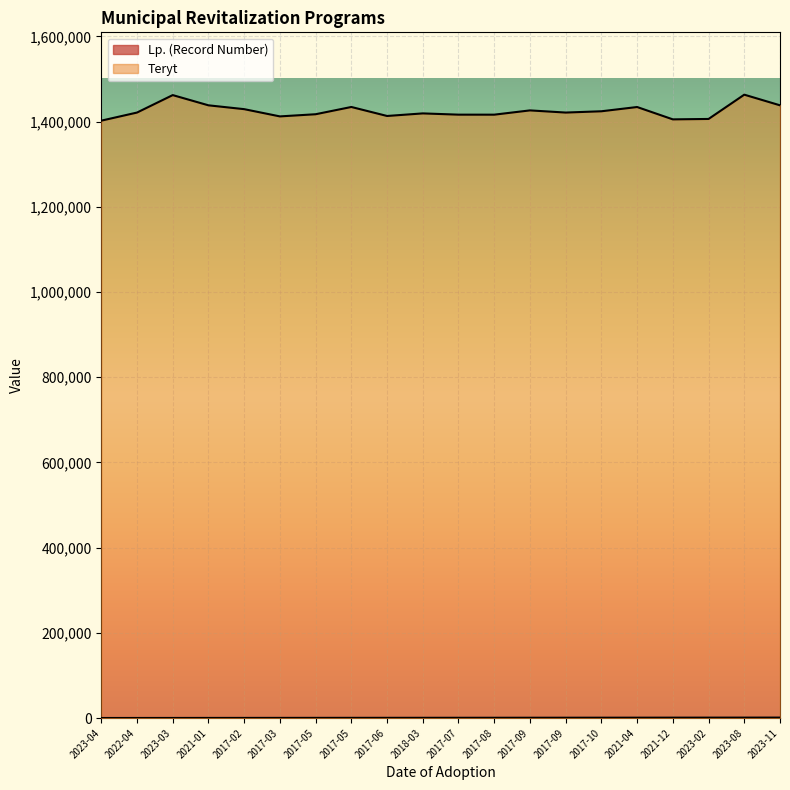

The Lp. (Record Number) series shows 900.0 at 2023-02. True or false?

True